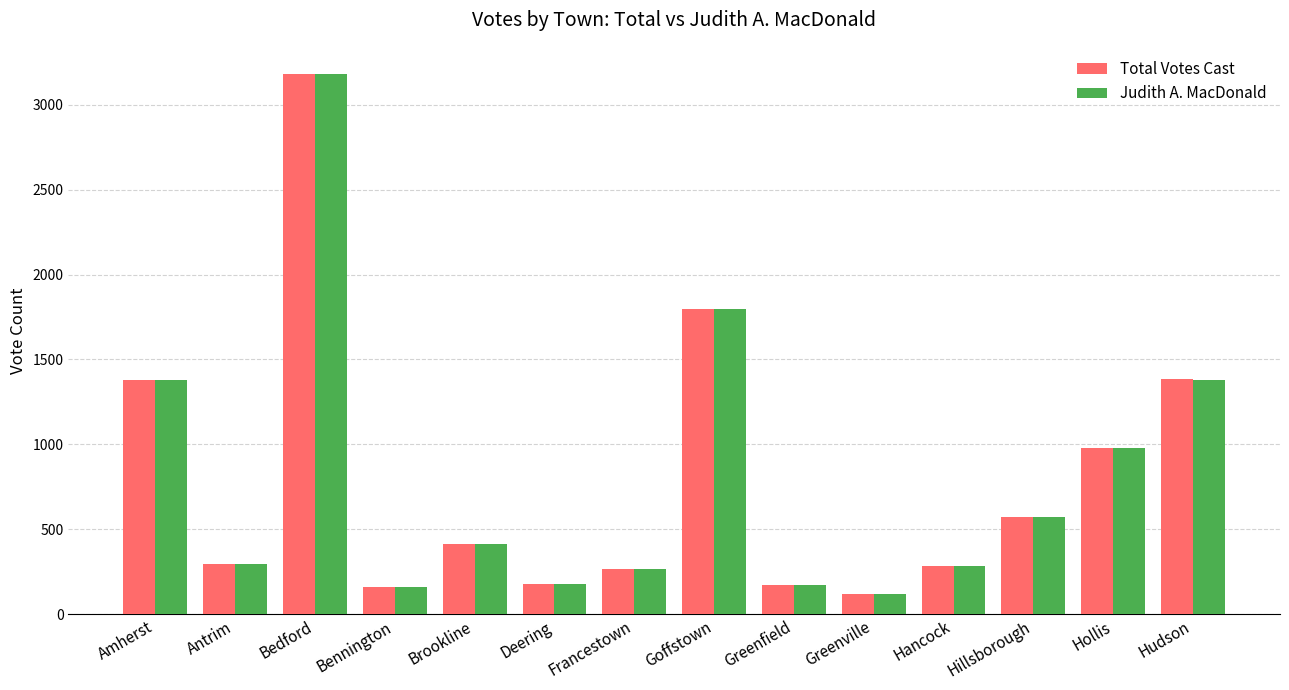

What is the difference between the maximum and second lowest values in the Judith A. MacDonald series?

3021